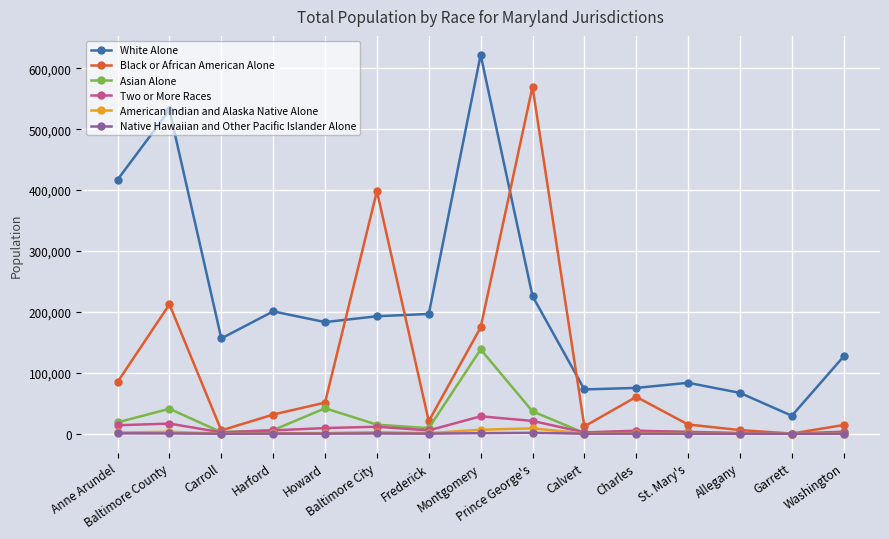

What is the average value of the Black or African American Alone series?

110507